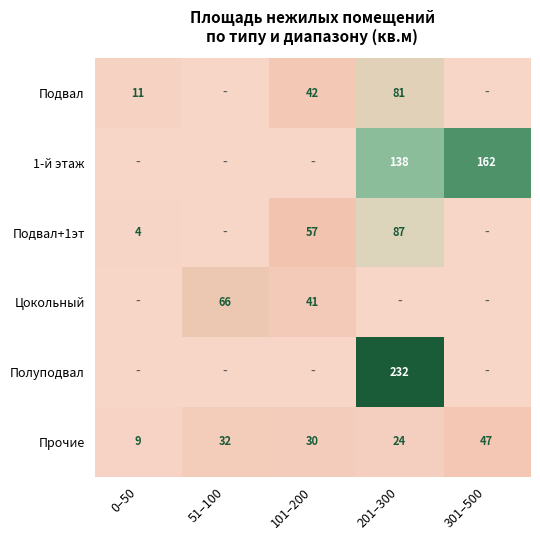

Between 201–300 and 301–500, which is larger?

201–300